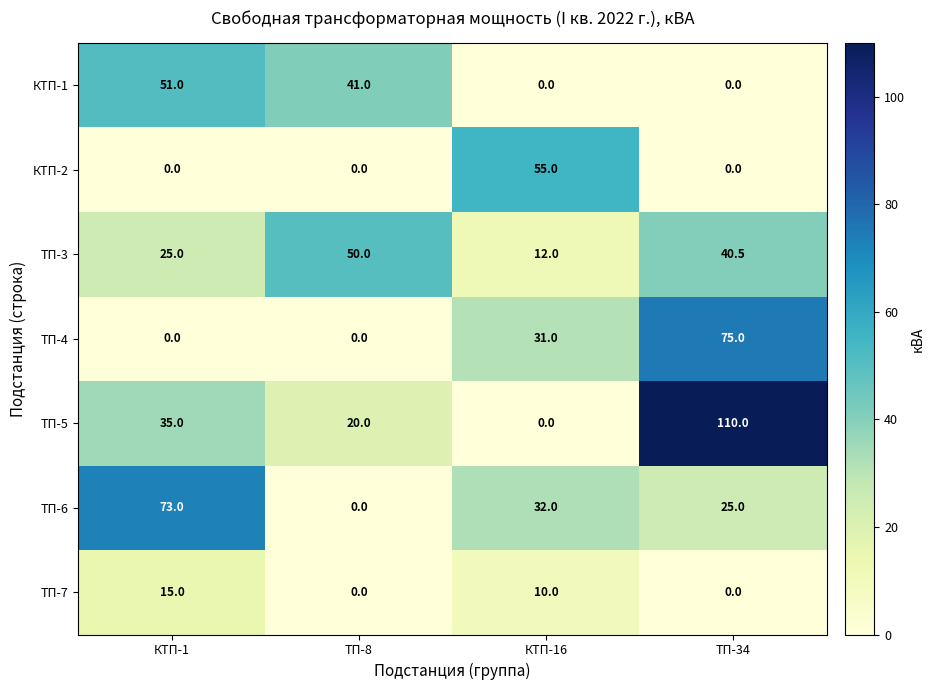

What is the spread (max minus min) of values at КТП-16?

55.0